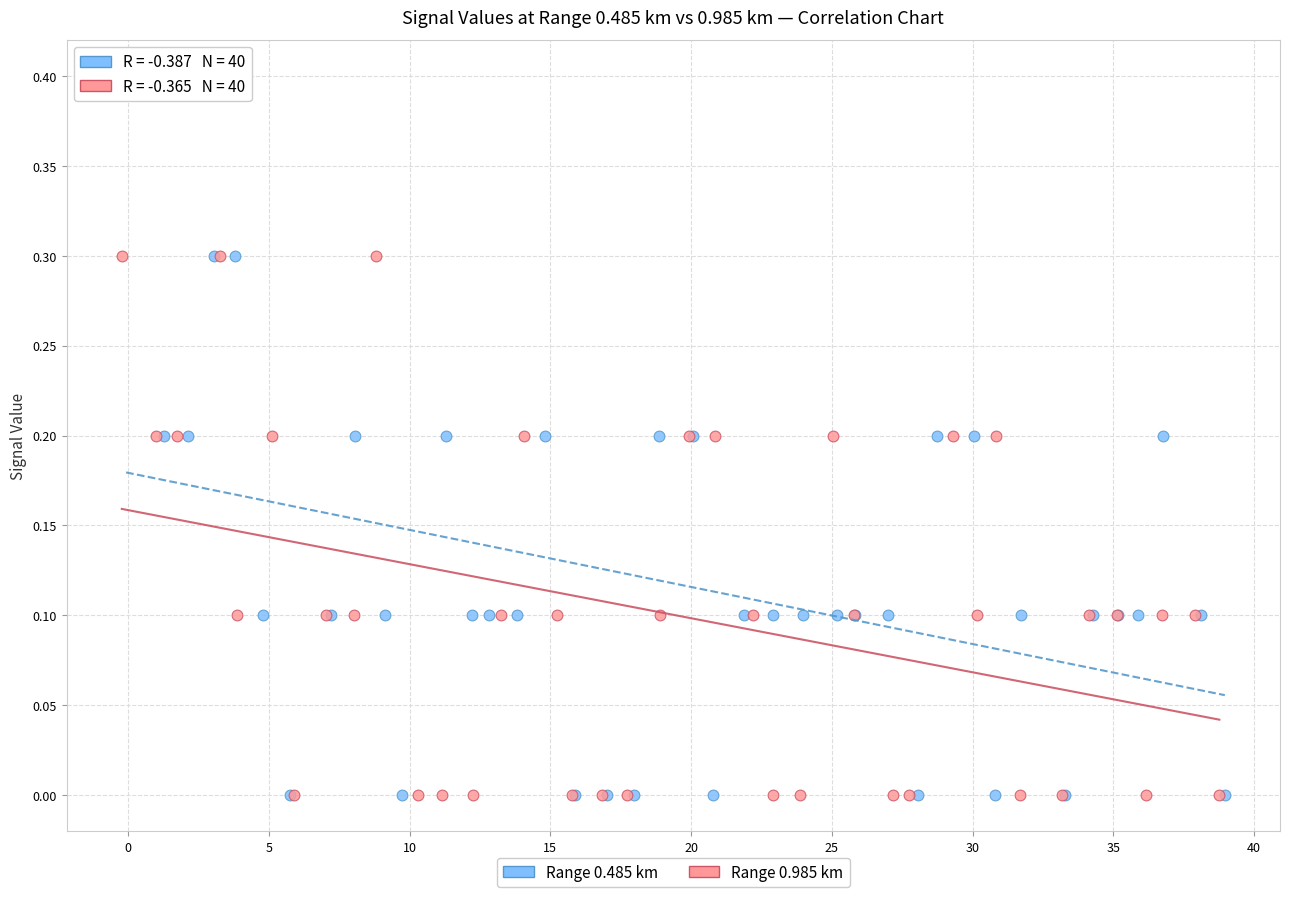

What are all the series names shown in the legend?

Range 0.485 km, Range 0.985 km